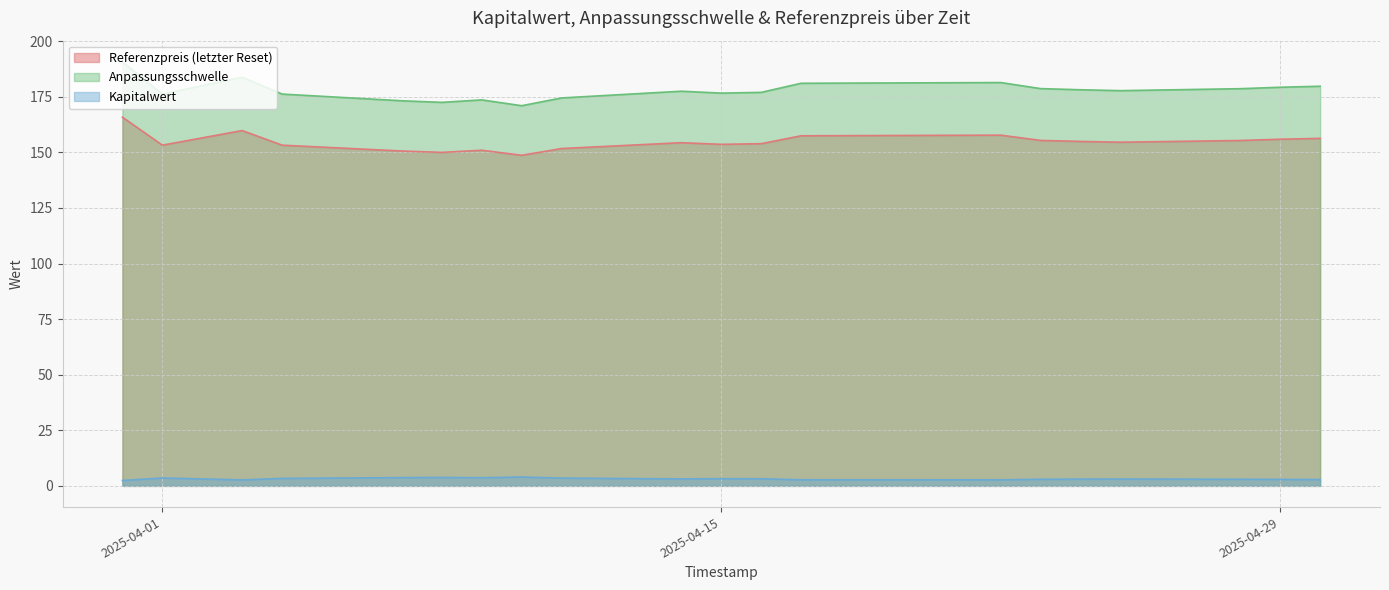

Rank the series by their maximum value, from highest to lowest.

Anpassungsschwelle, Referenzpreis (letzter Reset), Kapitalwert